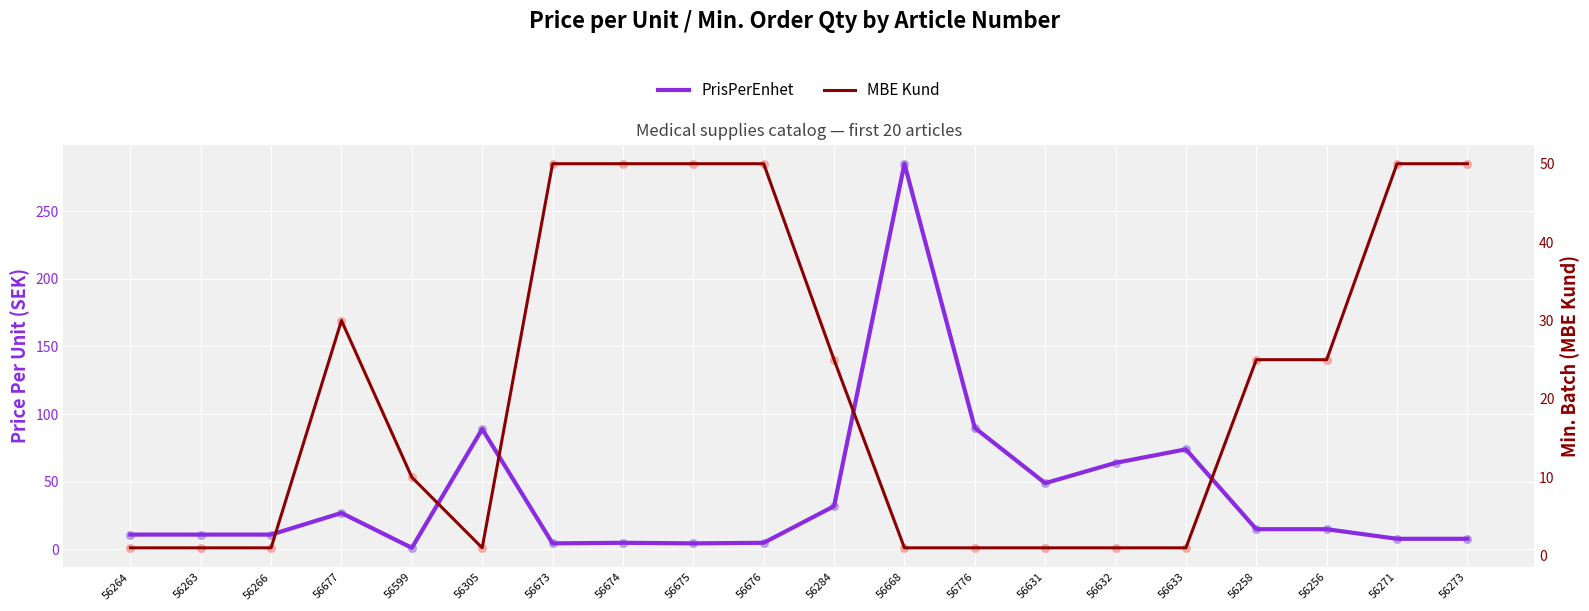

At which category is the sum across all series the highest?

56668